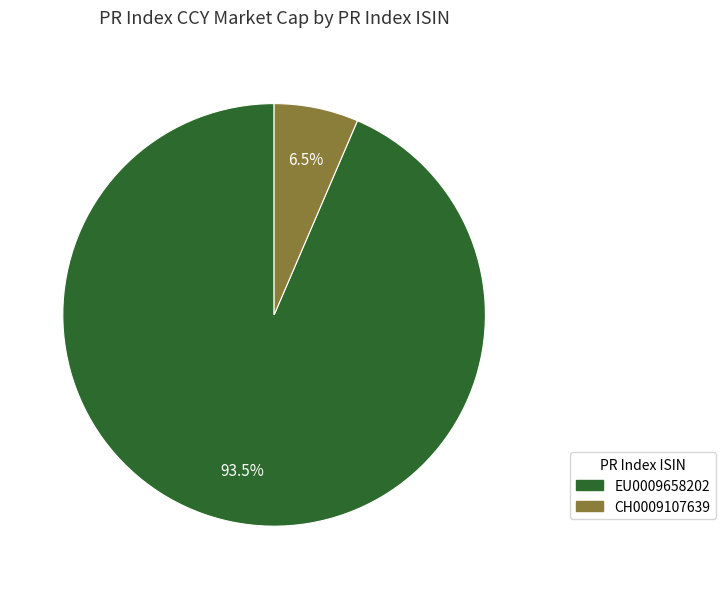

Which slice is the smallest?

CH0009107639